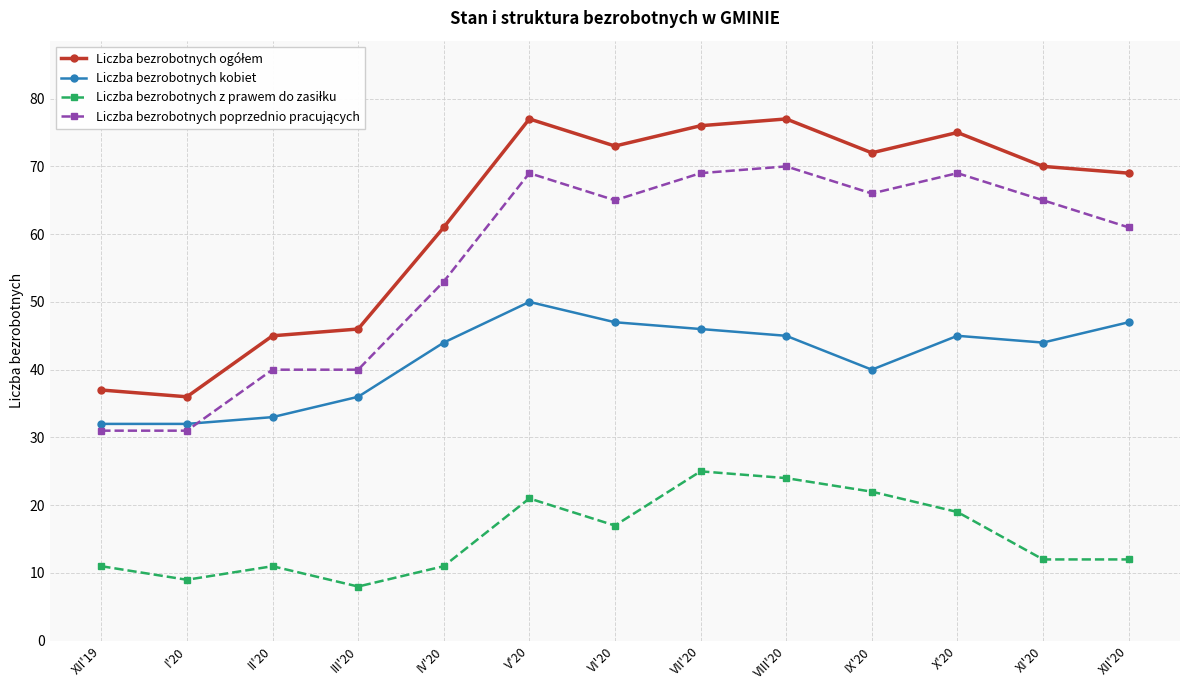

The Liczba bezrobotnych kobiet series shows 44 at IV'20. True or false?

True